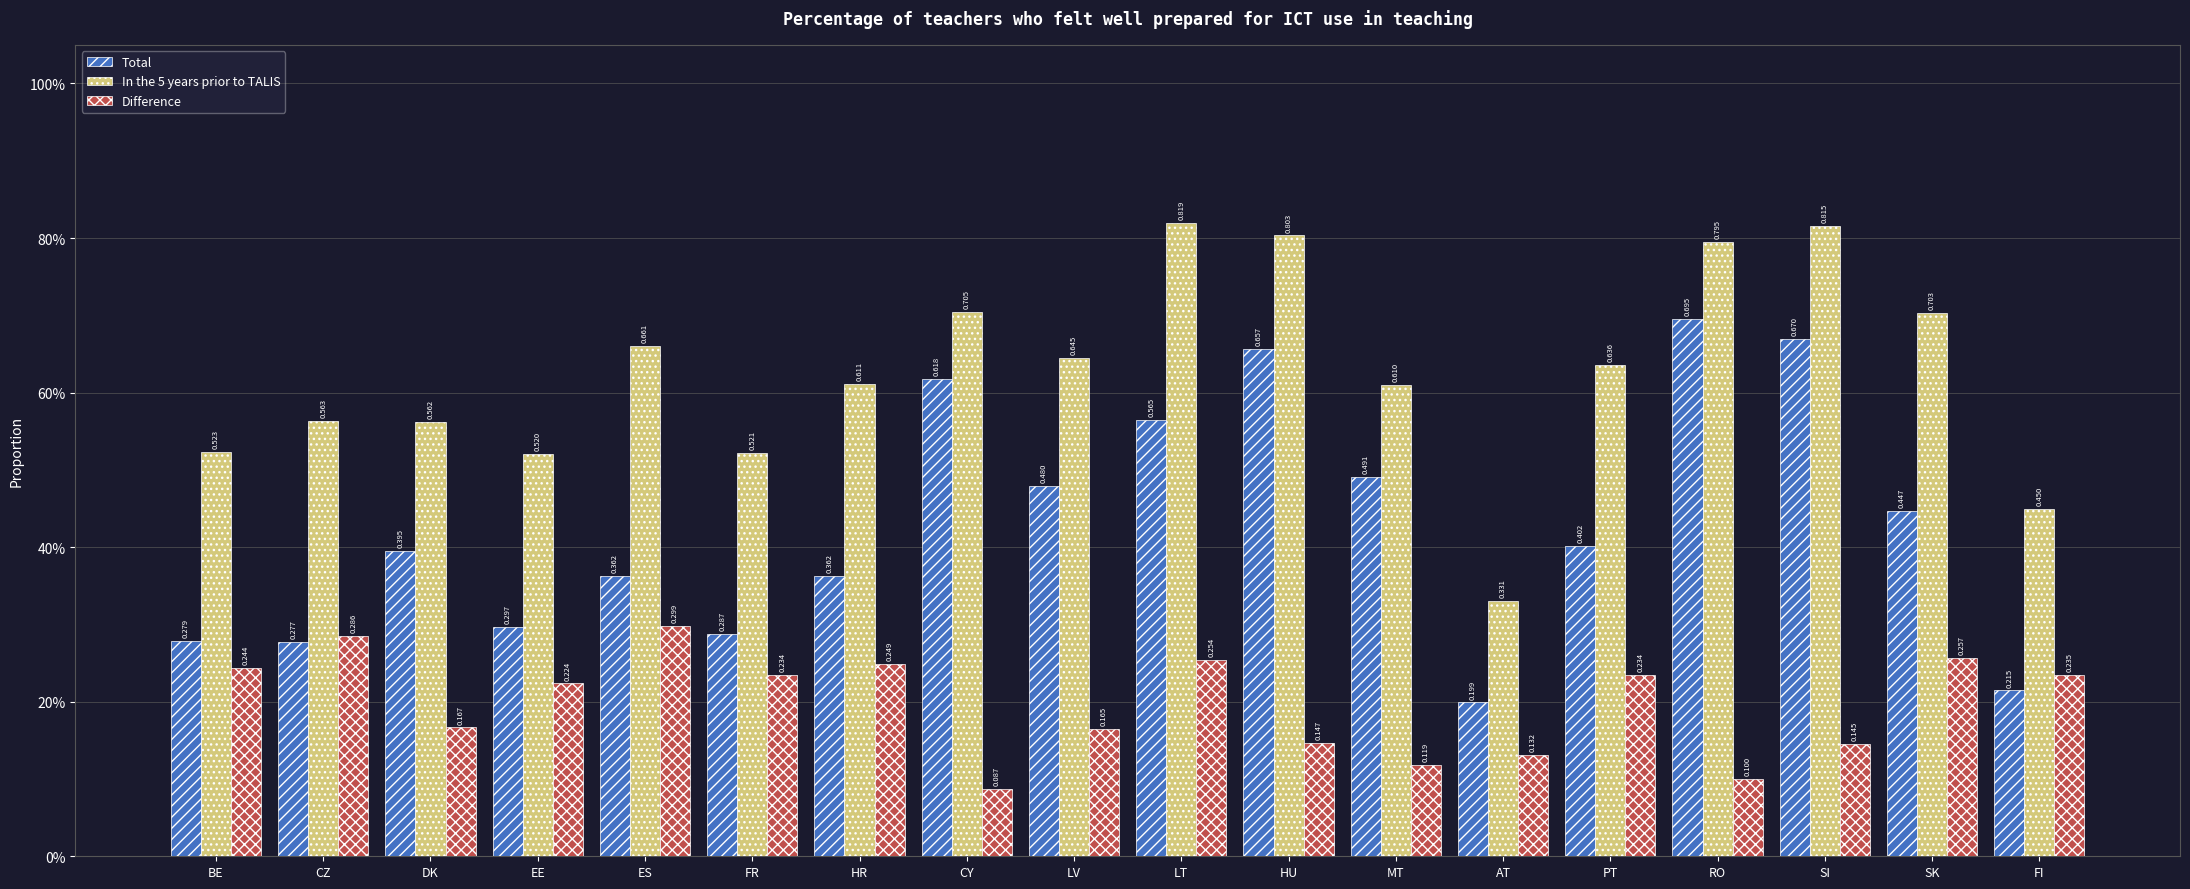

Are the bars grouped side by side (vs. stacked)?

Yes